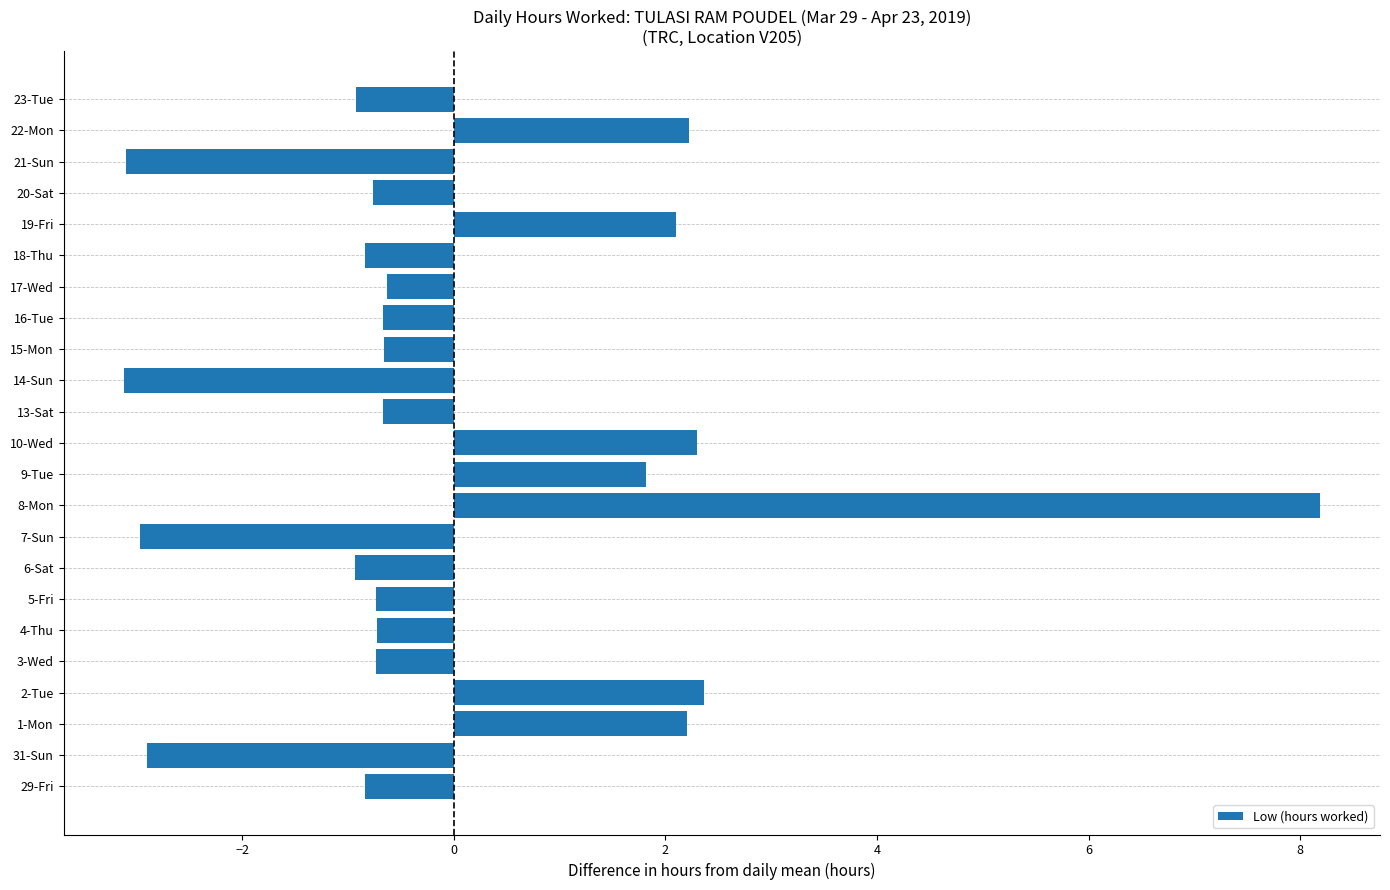

Read the value at 29-Fri.

-0.8